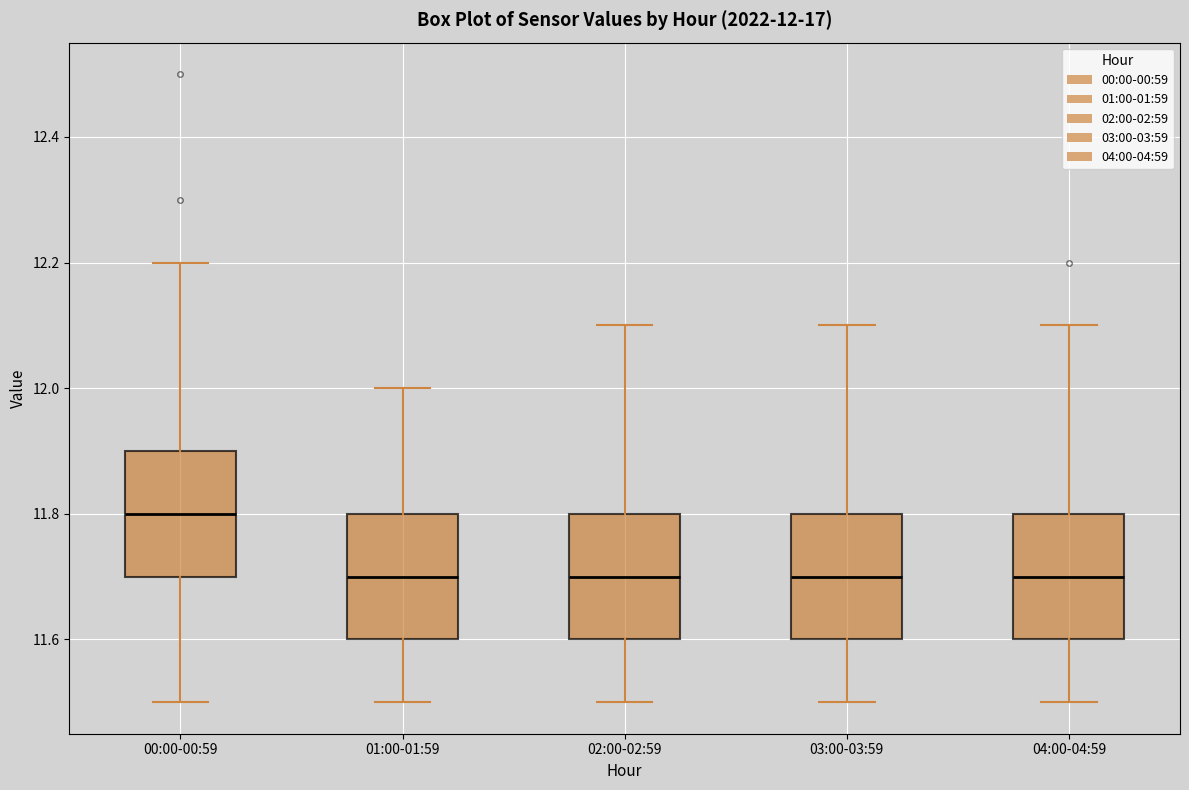

Which box's median line is the highest?

00:00-00:59